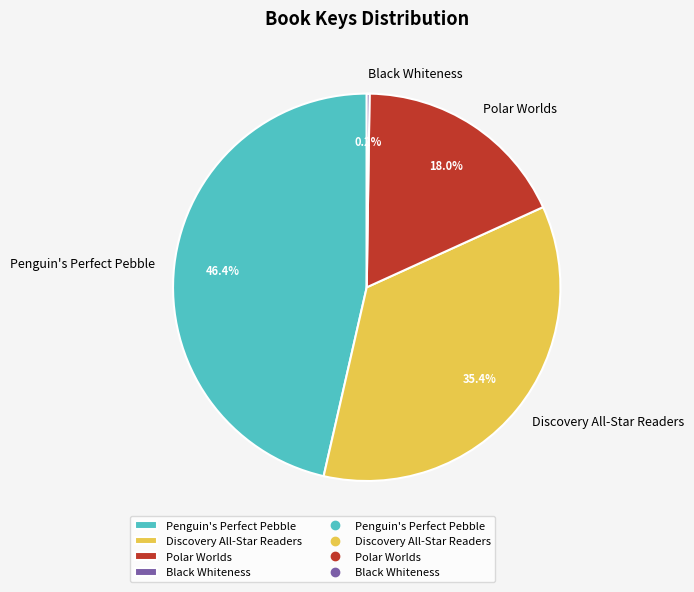

Does Polar Worlds represent more than half of the total?

No